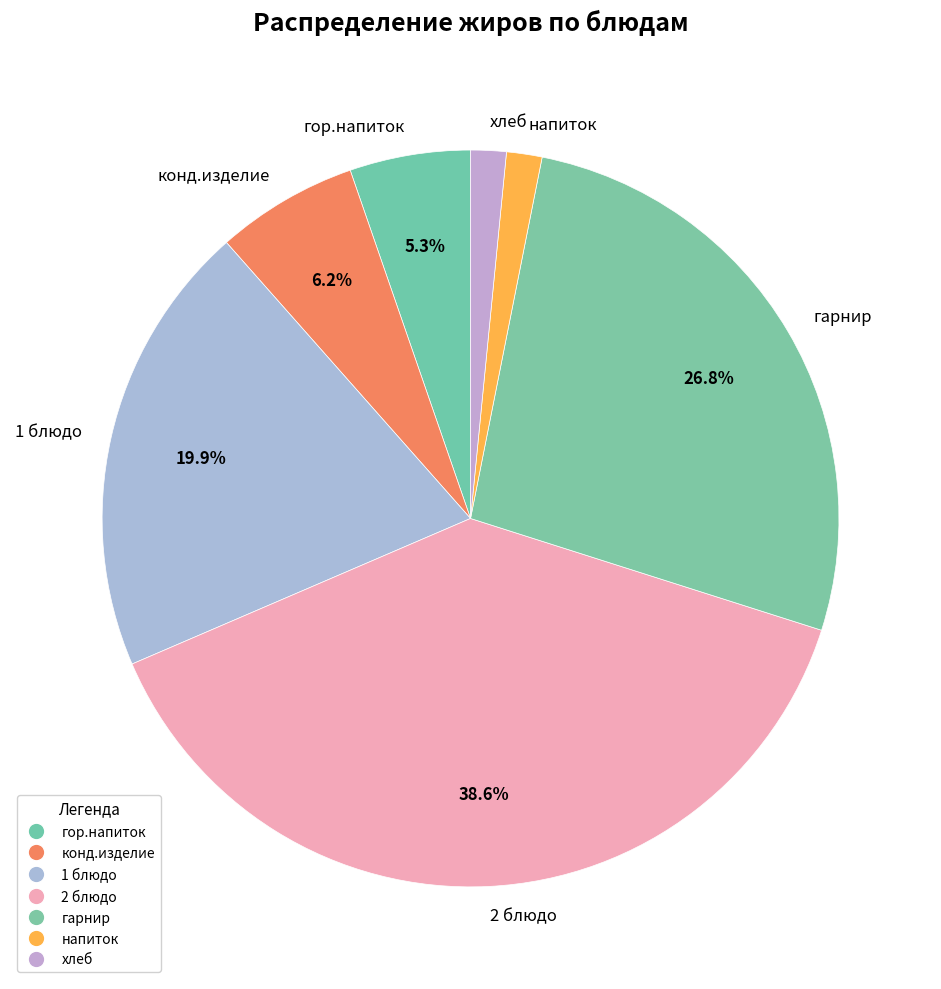

The конд.изделие slice represents 21% of the pie. True or false?

False